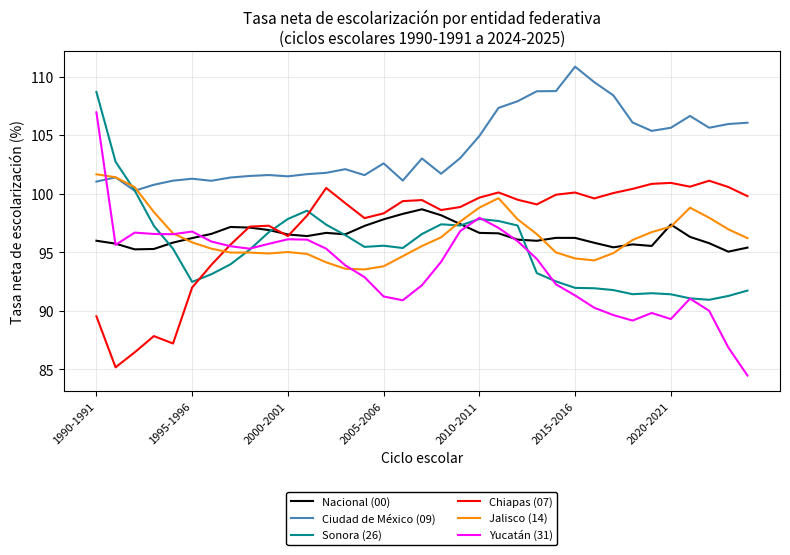

What is the maximum value for Sonora (26)?

108.7